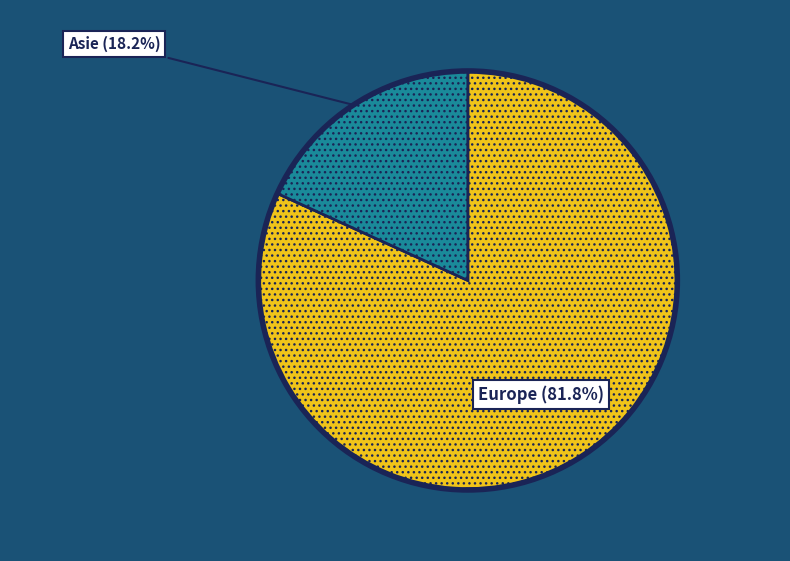

Is there a majority slice in this chart?

Yes